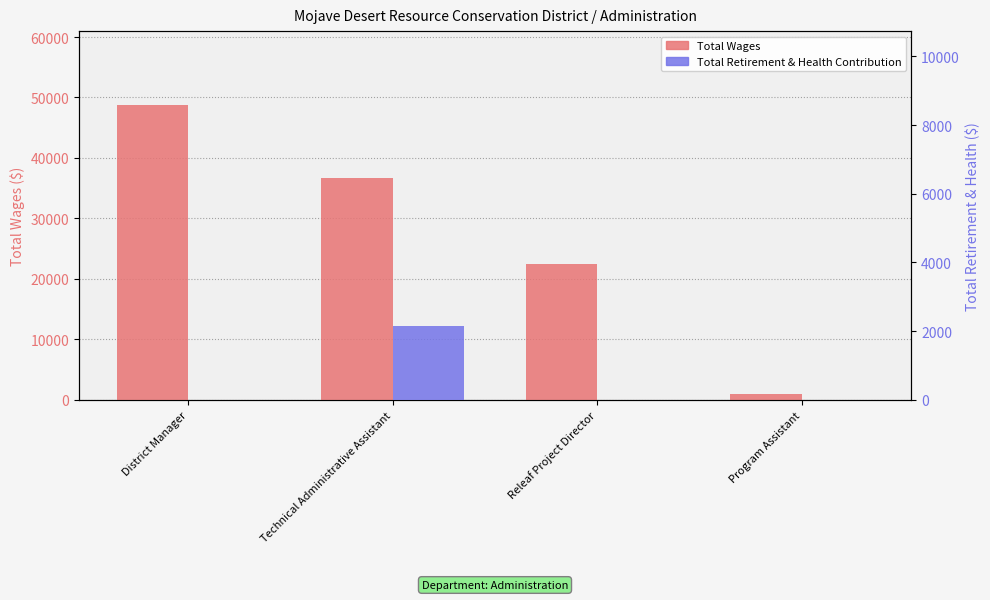

What is the label of the 4th bar from the right?

District Manager